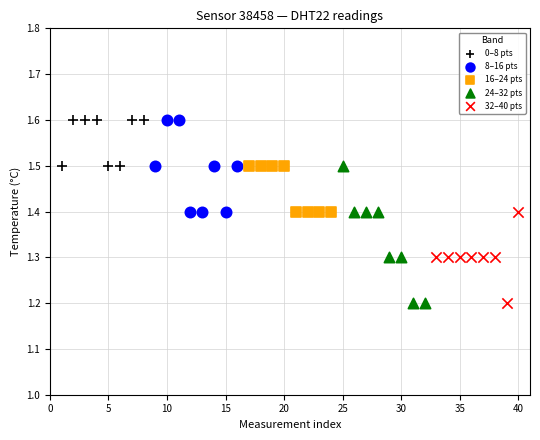

Which series has the widest spread of Y values?

24–32 pts